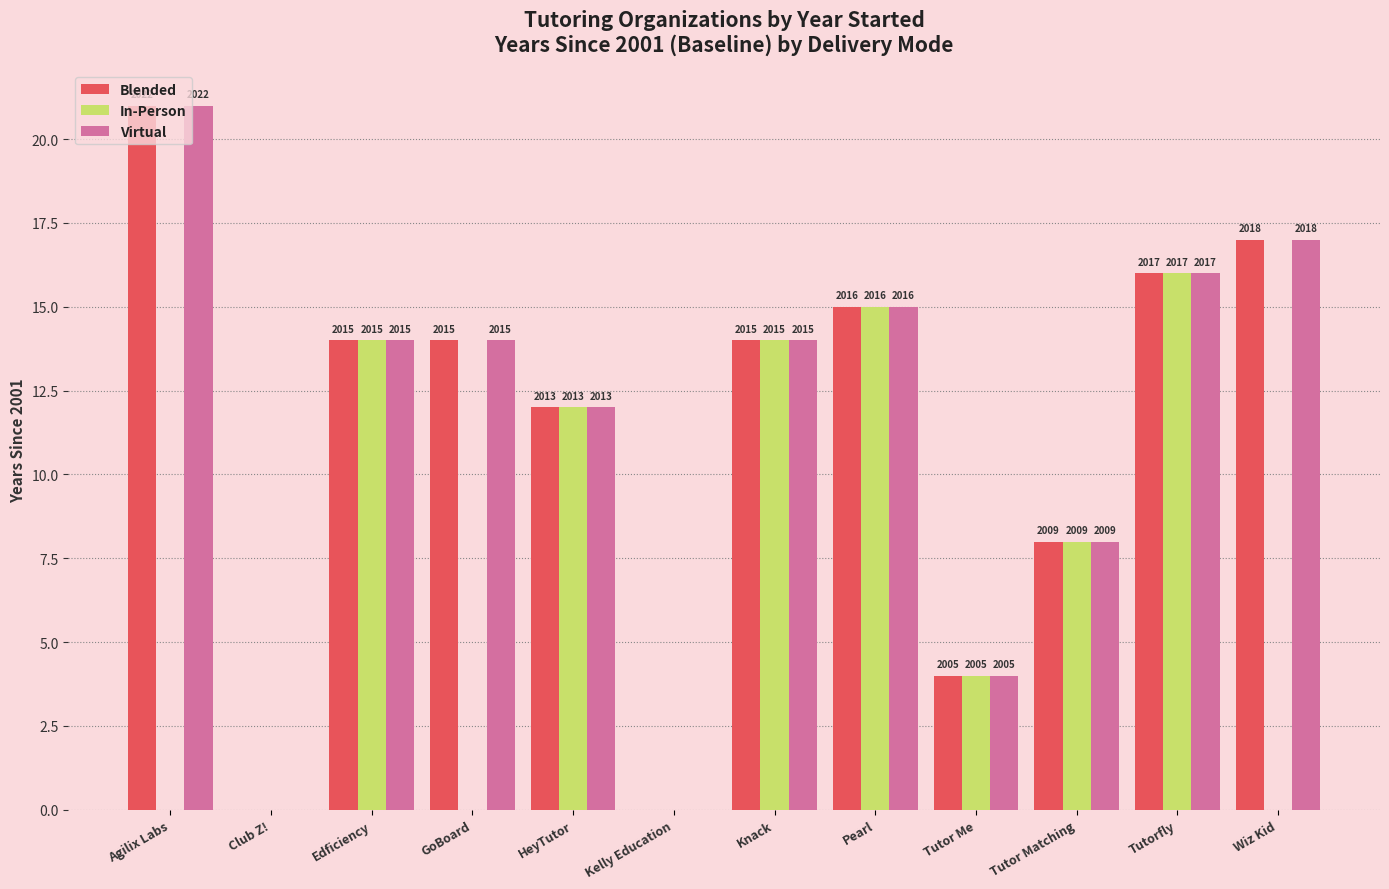

What are all the series names shown in the legend?

Blended, In-Person, Virtual